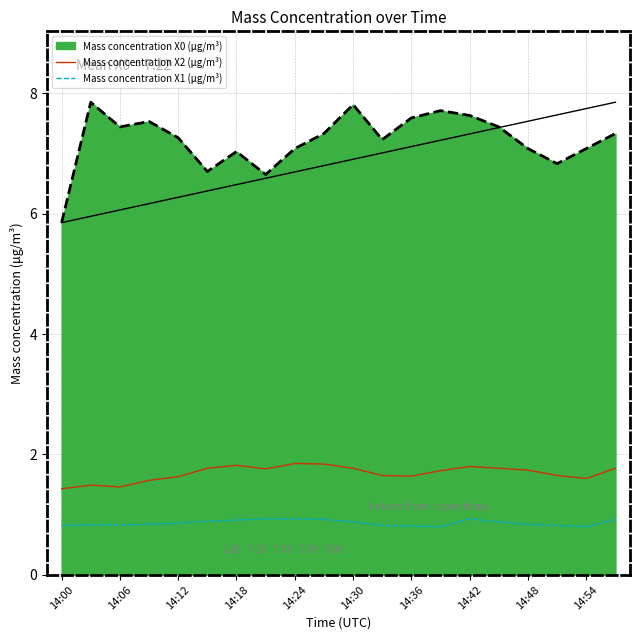

In Mass concentration X1 (μg/m³), how many points are higher than both neighbors (excluding endpoints)?

1